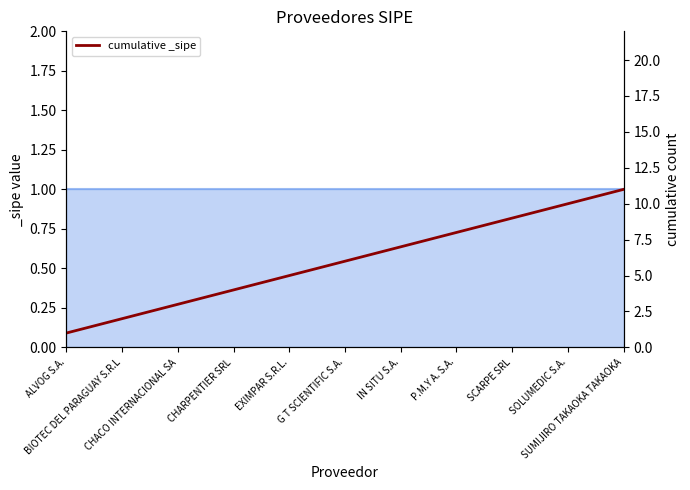

What position from the left is CHACO INTERNACIONAL SA?

3